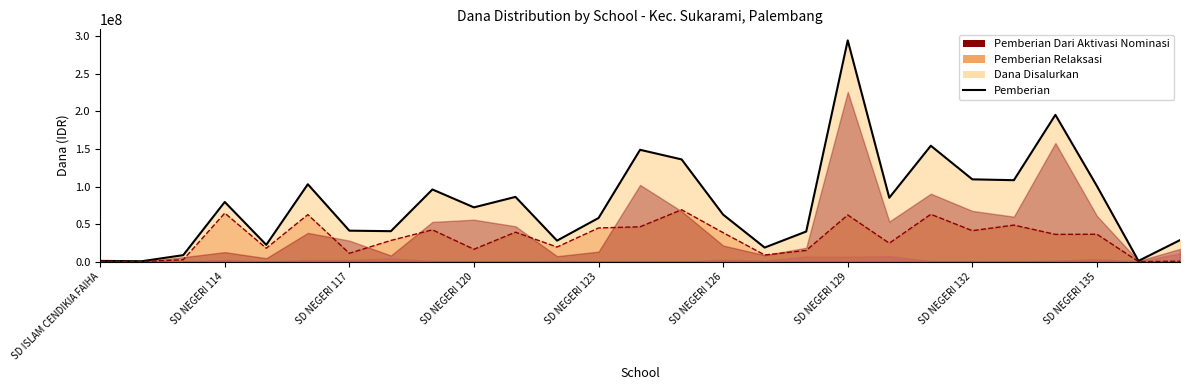

Does the chart display data point markers on the line(s)?

No